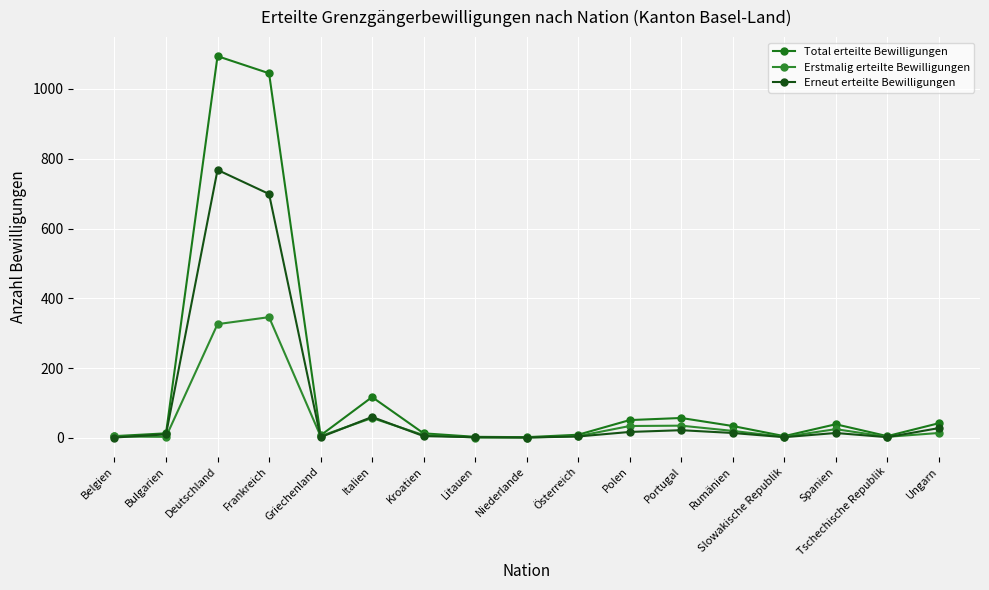

Between Niederlande and Polen, which series saw the biggest shift?

Total erteilte Bewilligungen